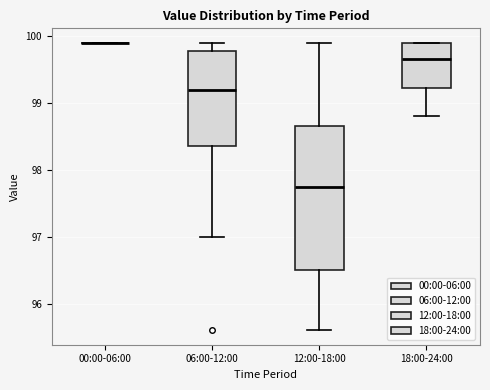

Where does the lower whisker of the box for 18:00-24:00 end on the y-axis? The values are not printed on the chart, so give them approximately, as read against the axis.

98.8